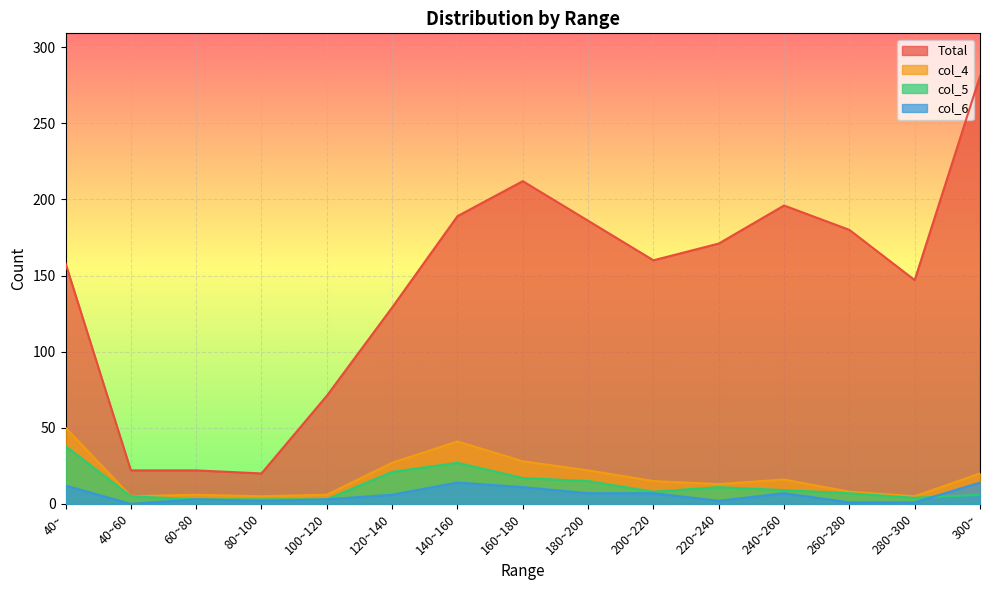

What position from the right is 180~200?

7